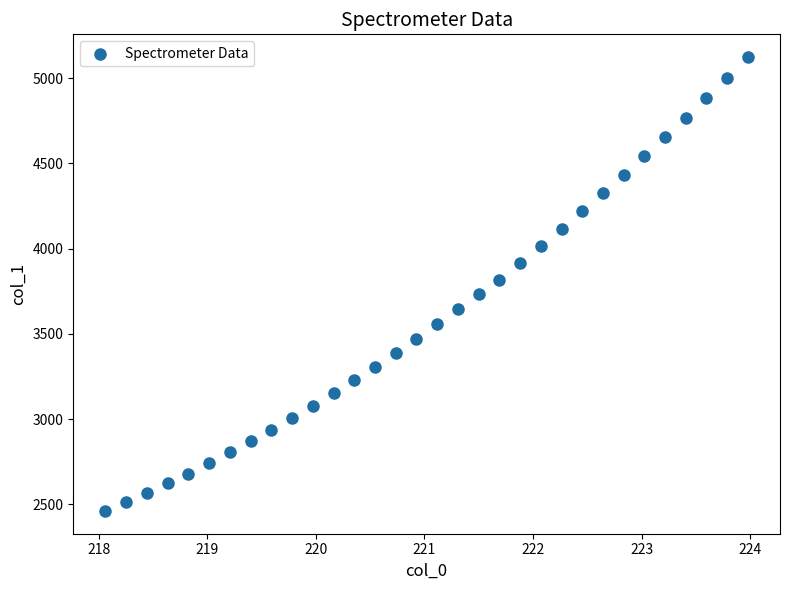

What is the range of X values (max minus min)?

5.9